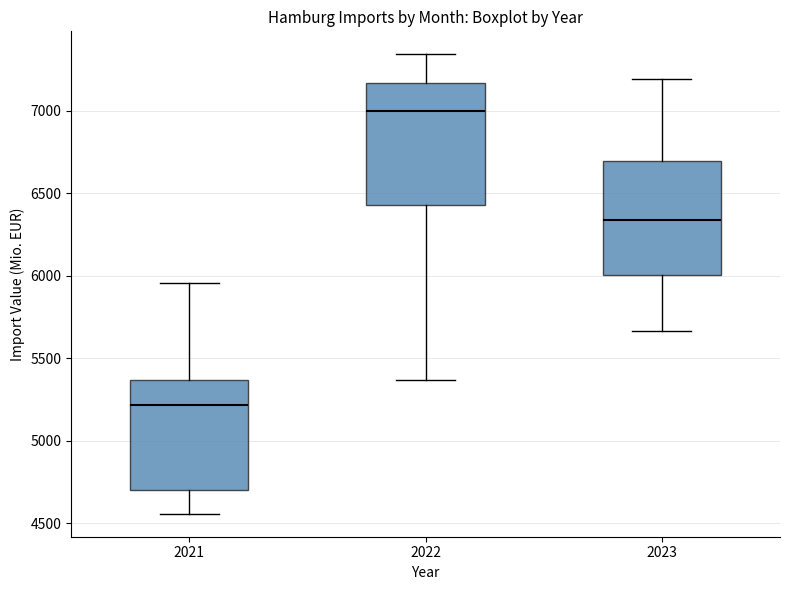

Where does the median line of the box at x = 2021 sit on the y-axis? The values are not printed on the chart, so give them approximately, as read against the axis.

5200